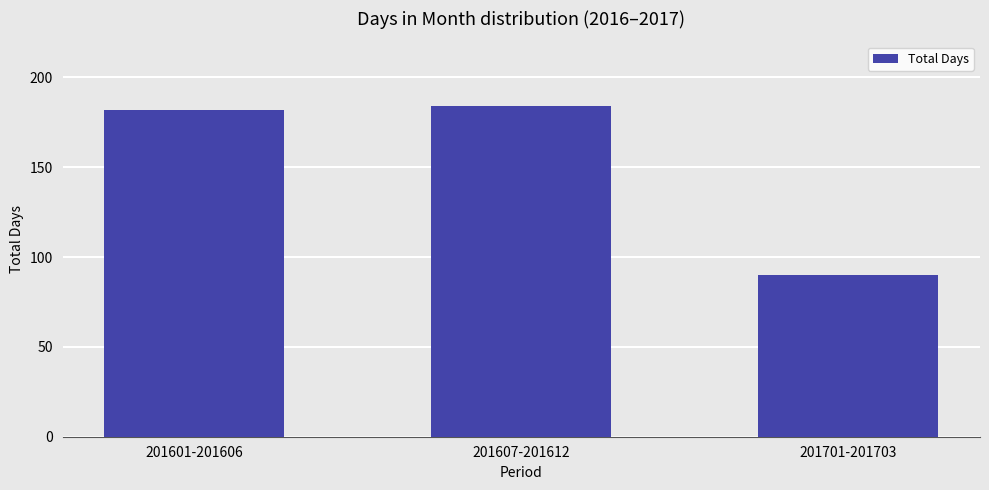

Approximately how many times larger is the value at 201701-201703 compared to 201607-201612?

0.5